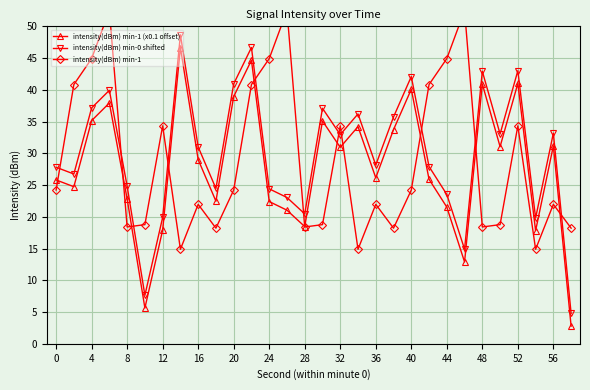

Rank the series by their average value, from lowest to highest.

intensity(dBm) min-1 (x0.1 offset), intensity(dBm) min-1, intensity(dBm) min-0 shifted